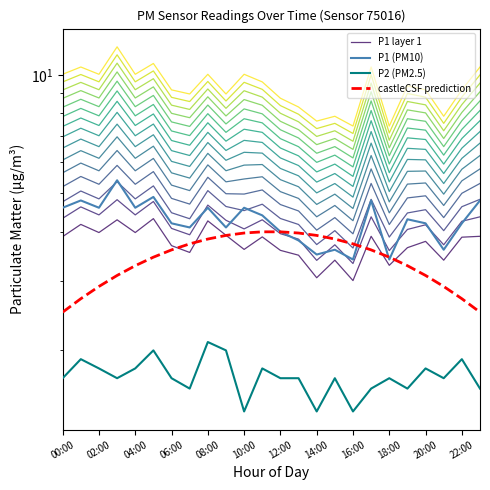

What is the label of the 22nd point from the left?

21